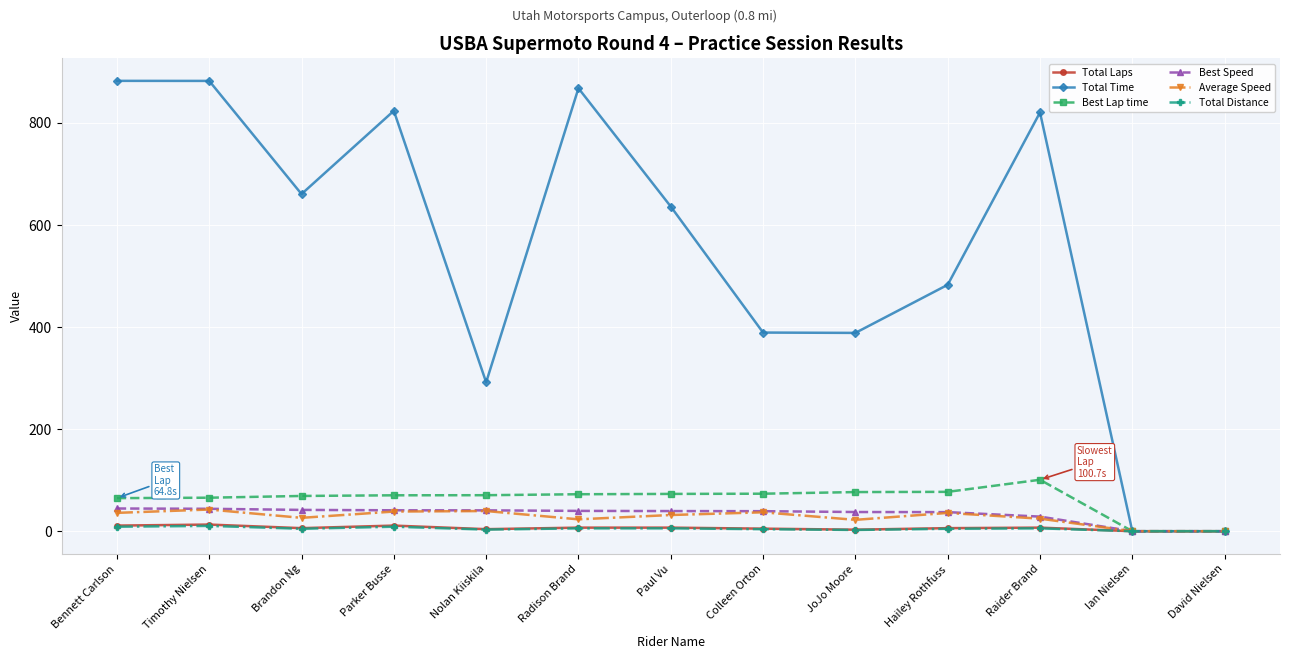

Which series has the largest range (max minus min)?

Total Time